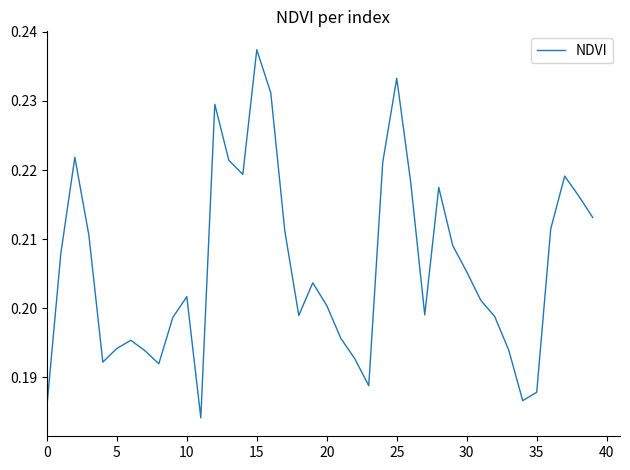

Is this an area chart (filled region under the line)?

No